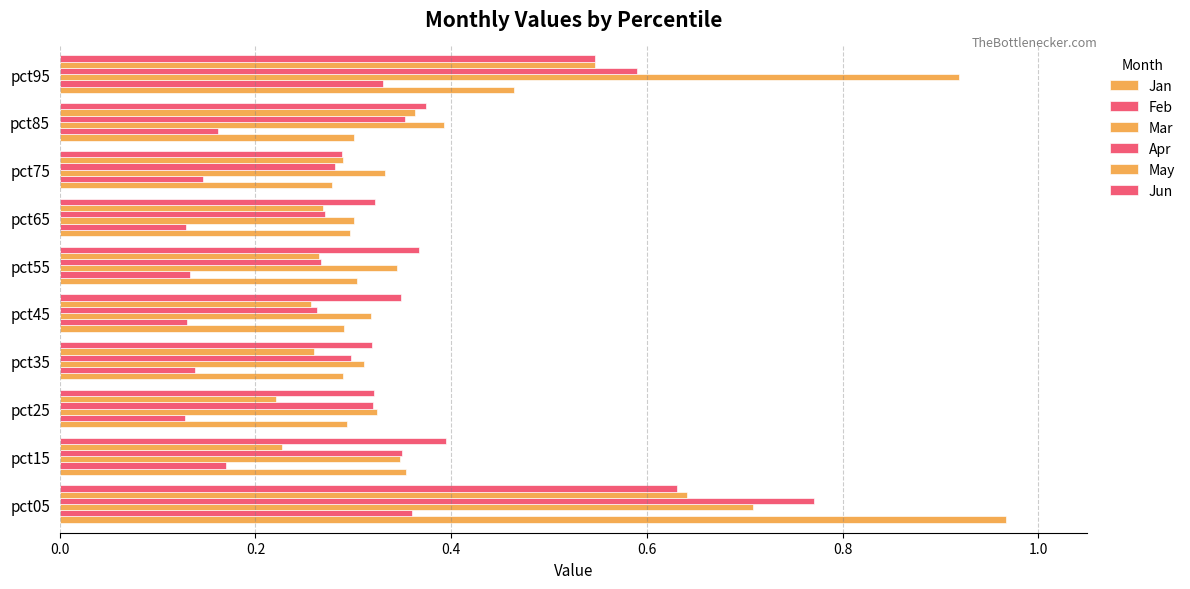

How many May values are between 0 and 1?

10